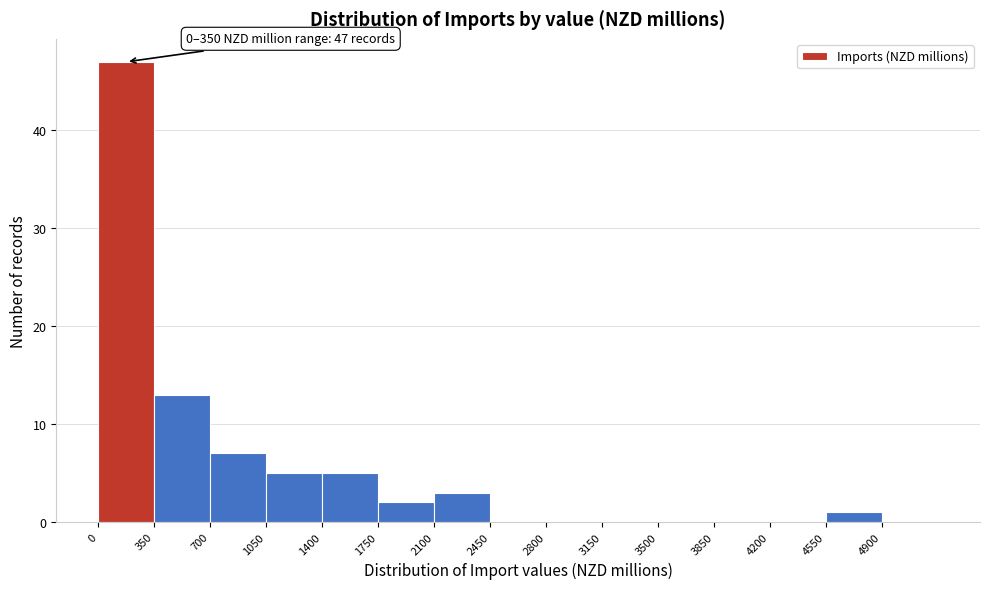

Which range on the x-axis has the tallest bar?

0 to 350